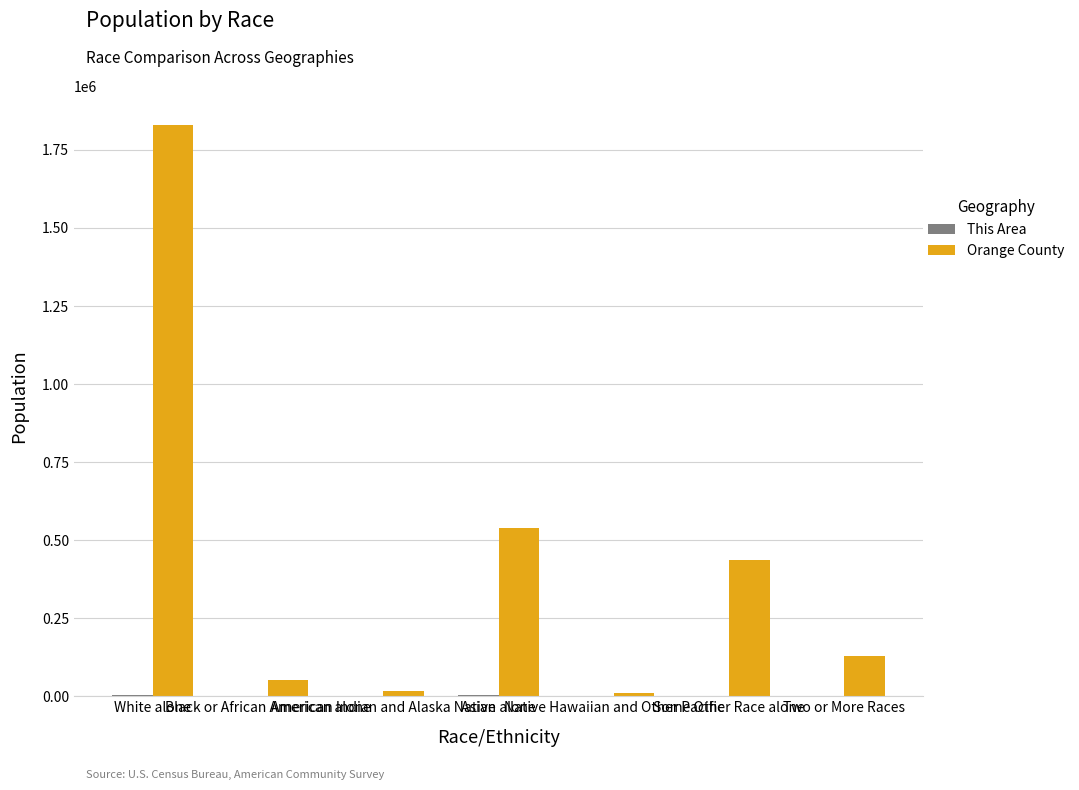

Between White alone and American Indian and Alaska Native, which series saw the biggest shift?

Orange County